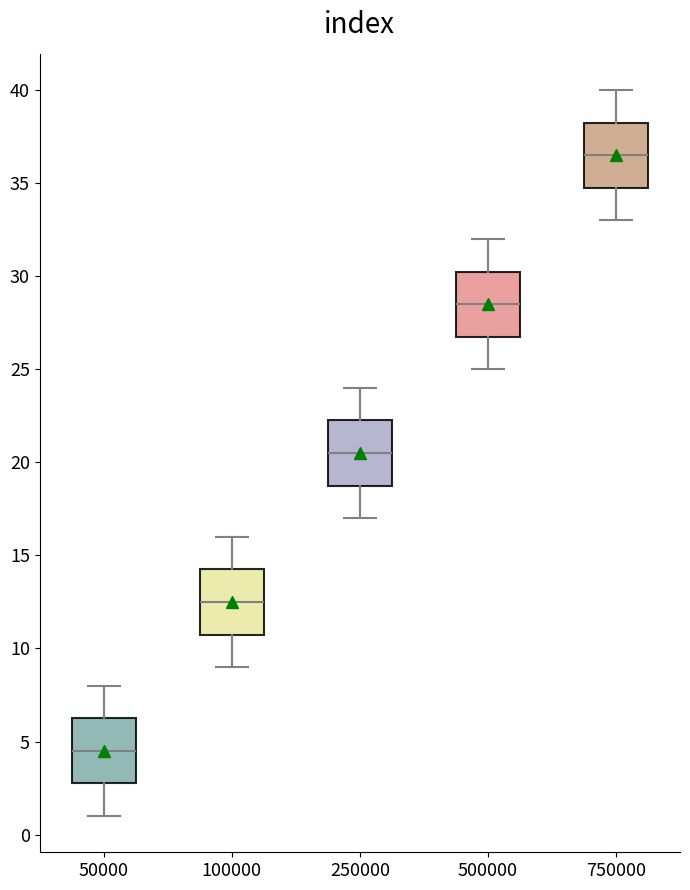

Where is the upper edge of the box at x = 750000 on the y-axis? The values are not printed on the chart, so give them approximately, as read against the axis.

38.5